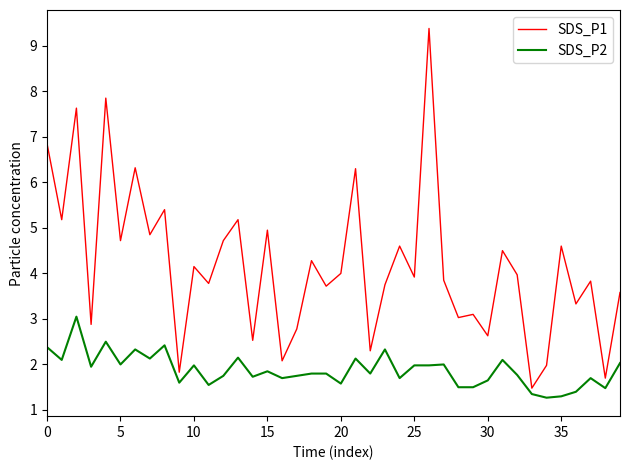

List the series in order of their overall mean, highest first.

SDS_P1, SDS_P2